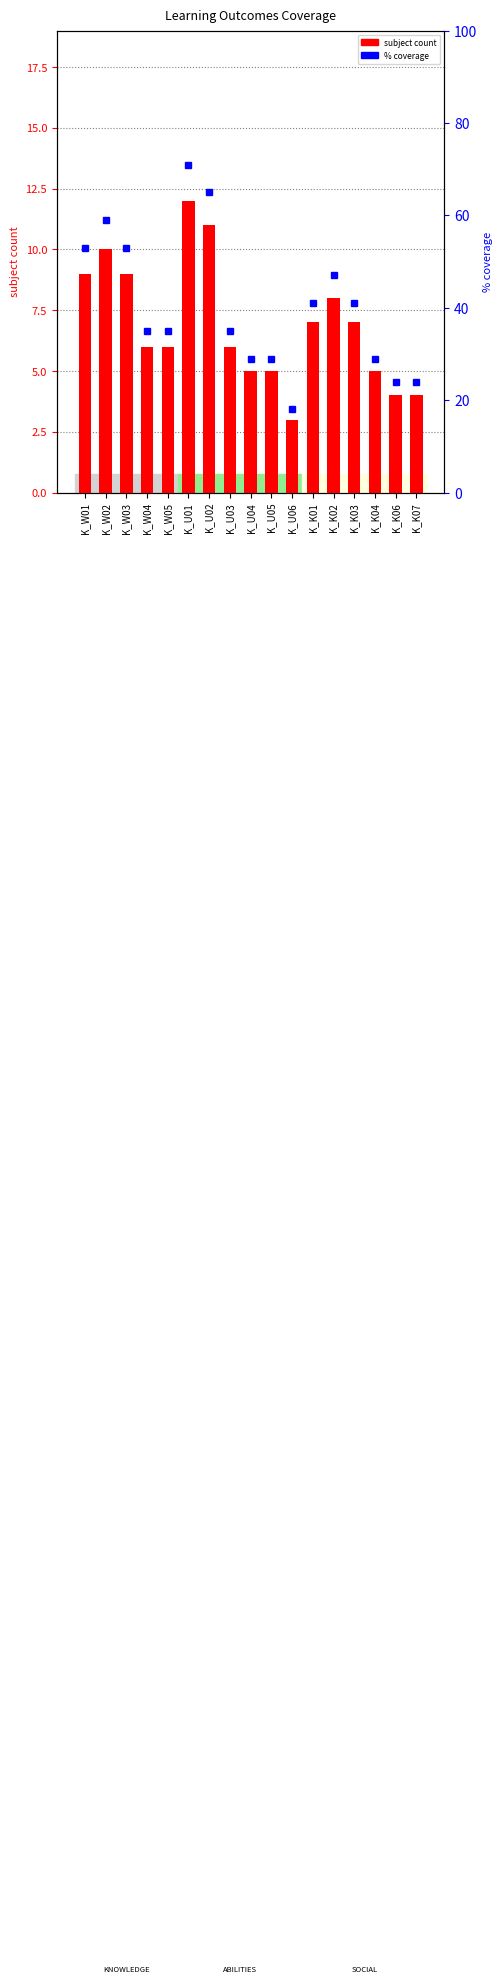

What is the difference between the second highest and minimum values in the subject count series?

8